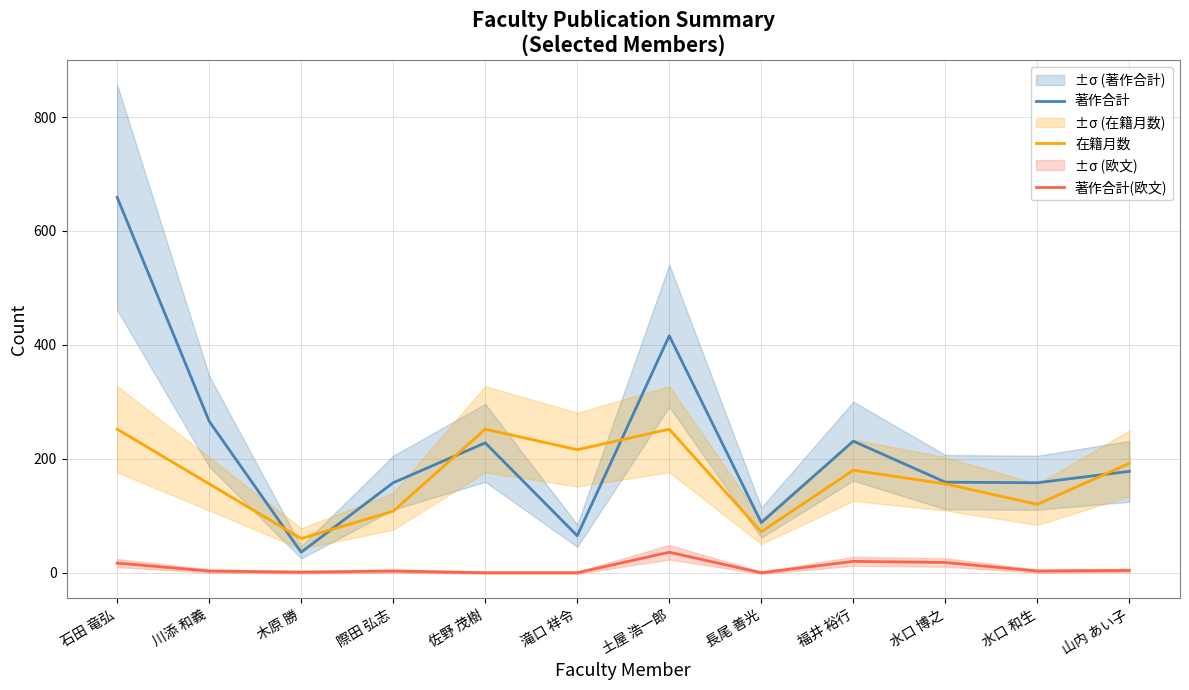

True or false: 著作合計 has more than 1 points higher than both neighbors.

True